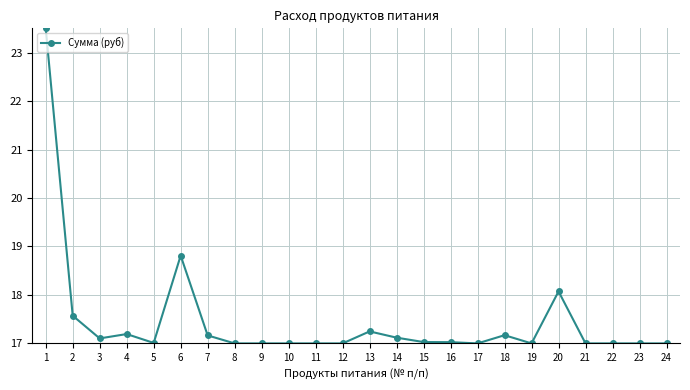

Which label corresponds to the largest value in the chart?

1